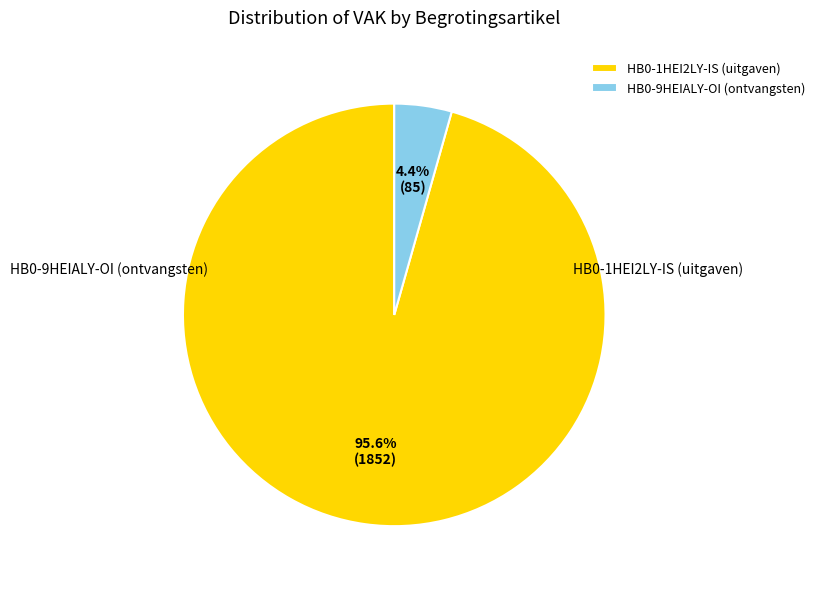

Which slice represents more than half of the pie?

HB0-1HEI2LY-IS (uitgaven)